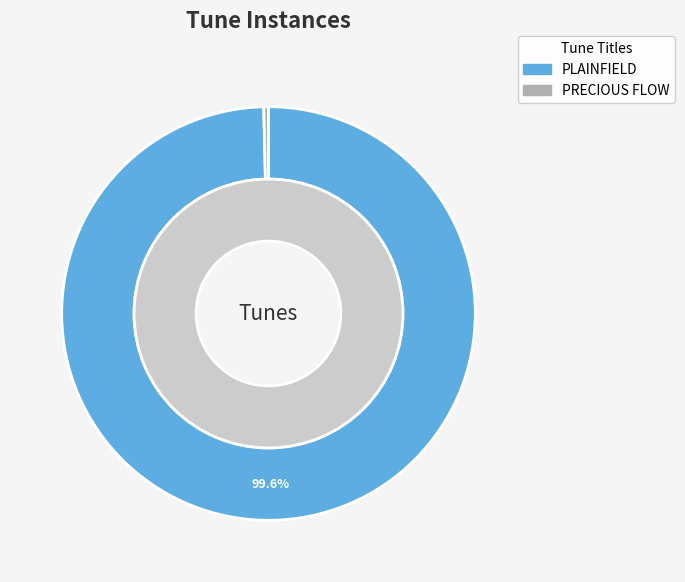

Combined, what portion of the pie is PRECIOUS FLOW and PLAINFIELD?

100.0%